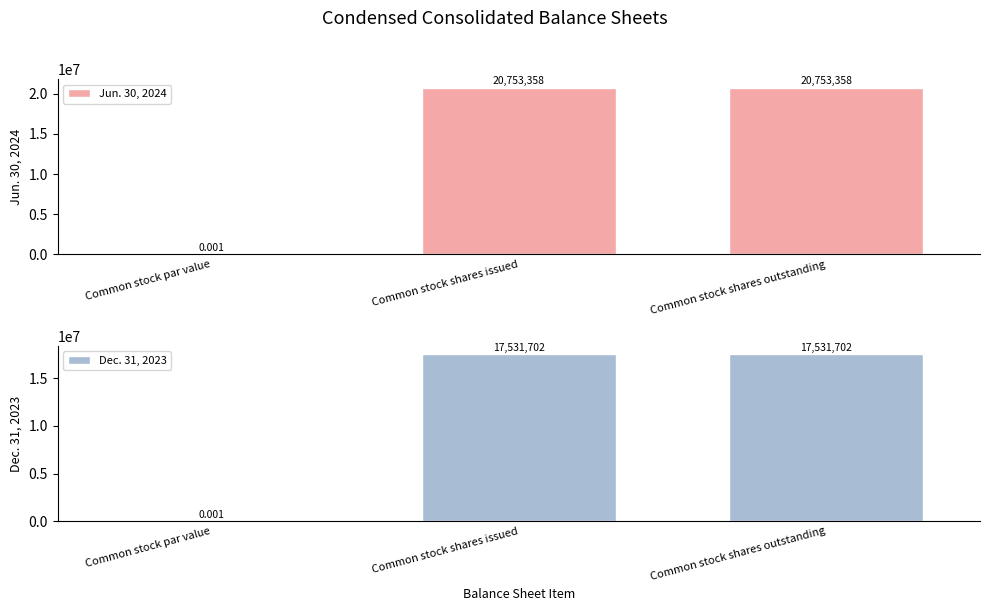

At which category is the sum across all series the highest?

Common stock shares issued